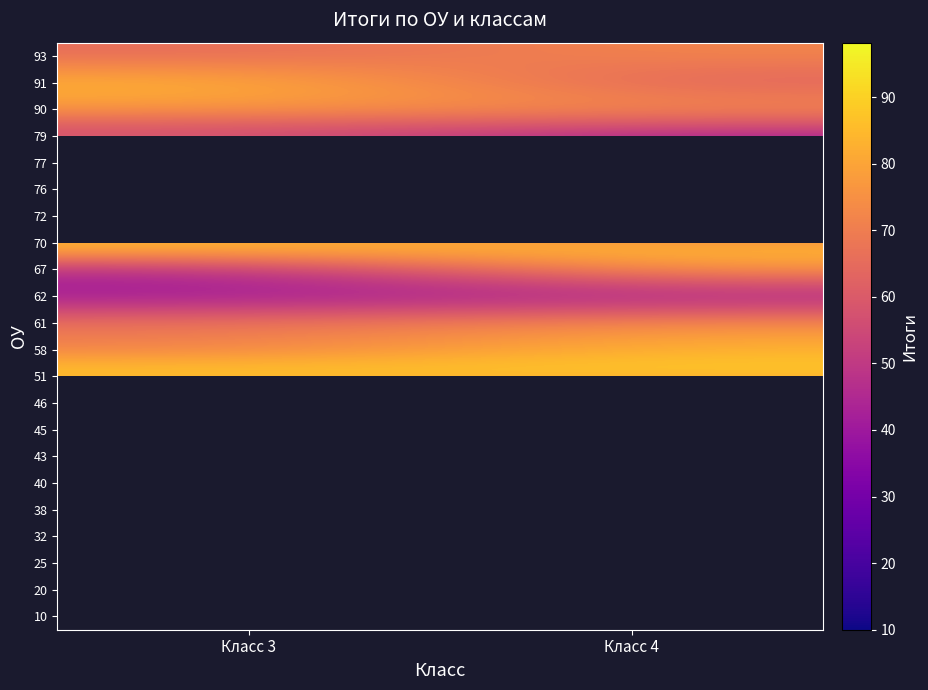

Is the value of 10 at Класс 3 greater than the value of 45 at Класс 3?

No